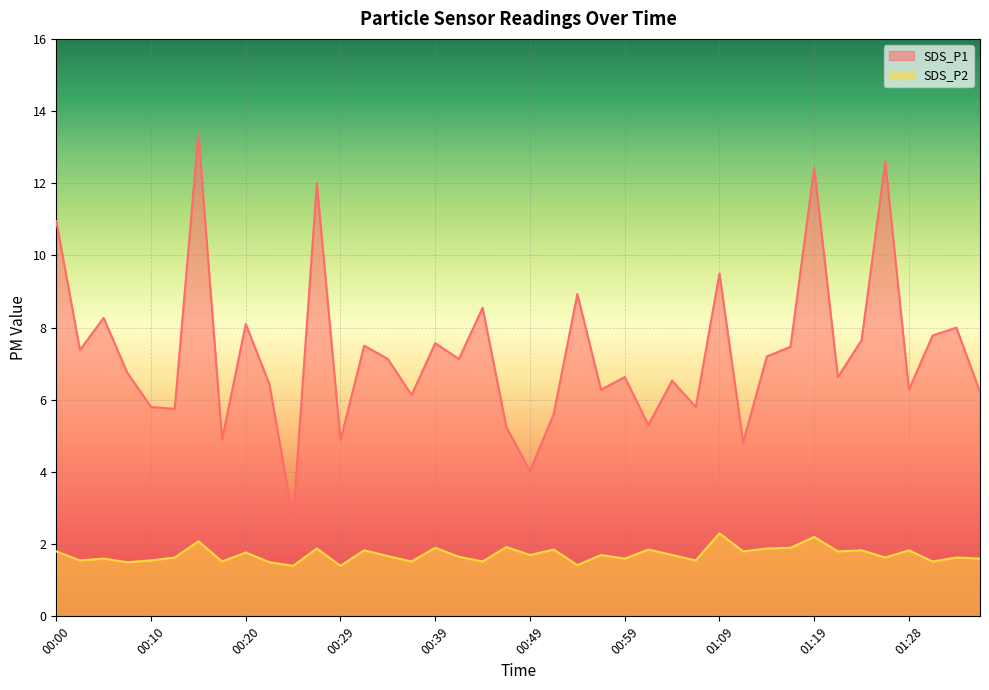

At which label does SDS_P1 reach its minimum?

00:24